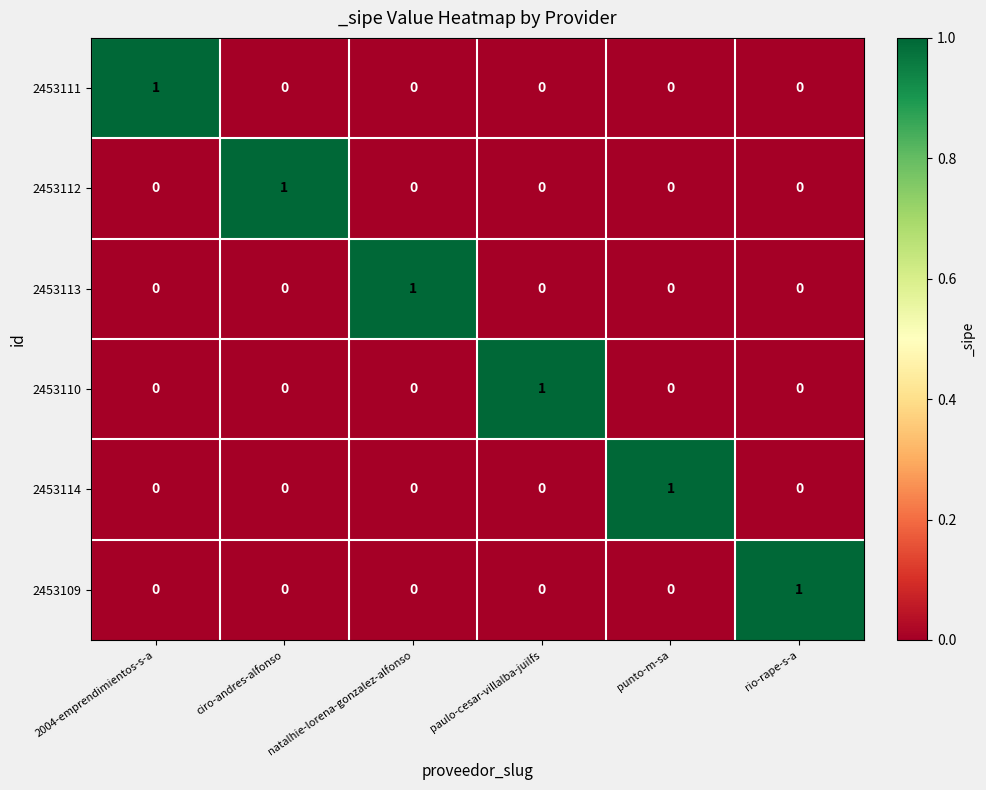

Which category has the highest value in the 2453113 series?

natalhie-lorena-gonzalez-alfonso